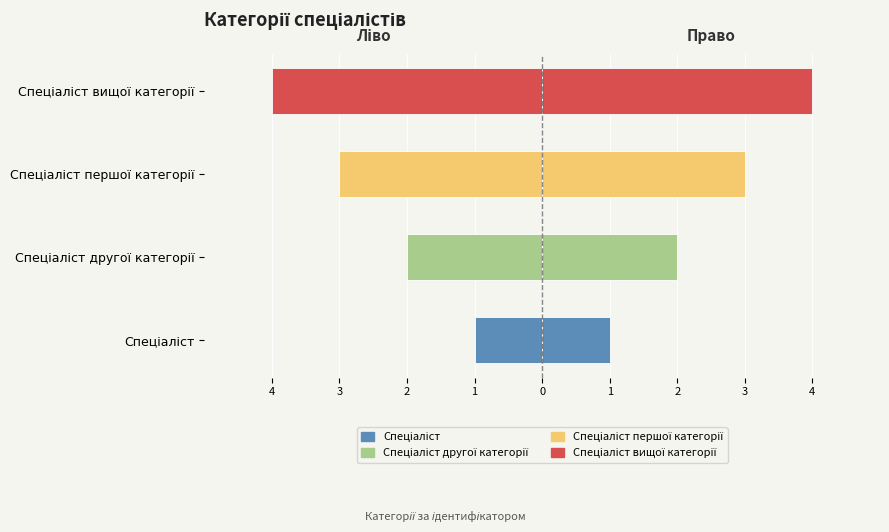

Is the value of Ідентифікатор (право) at Спеціаліст вищої категорії greater than the value of Ідентифікатор (ліво) at Спеціаліст першої категорії?

Yes